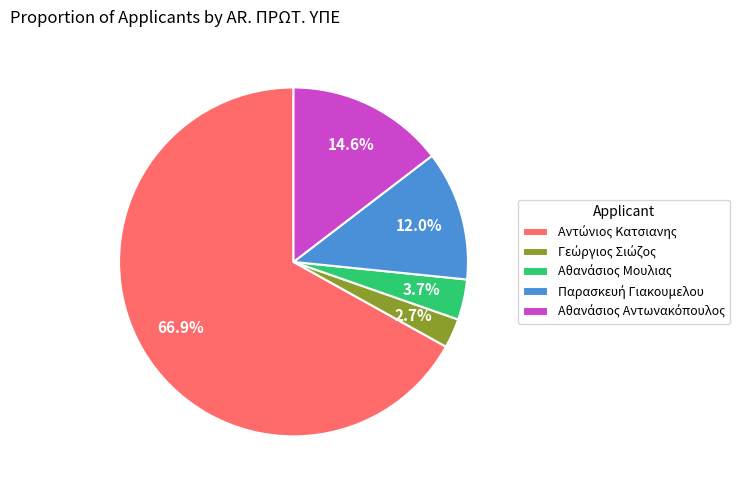

Is there any slice that represents more than half of the pie?

Yes